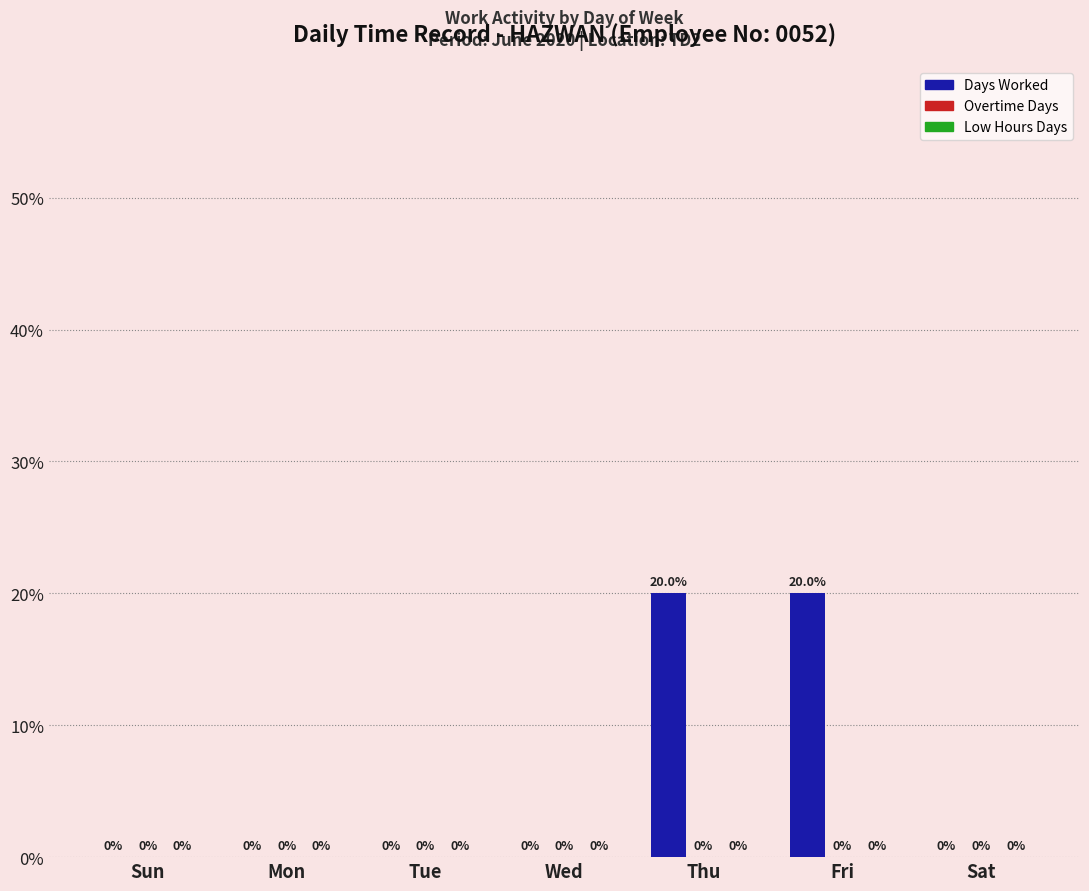

Reading left to right, what are all the values shown in this chart?

Sun=0	Mon=0	Tue=0	Wed=0	Thu=20	Fri=20	Sat=0